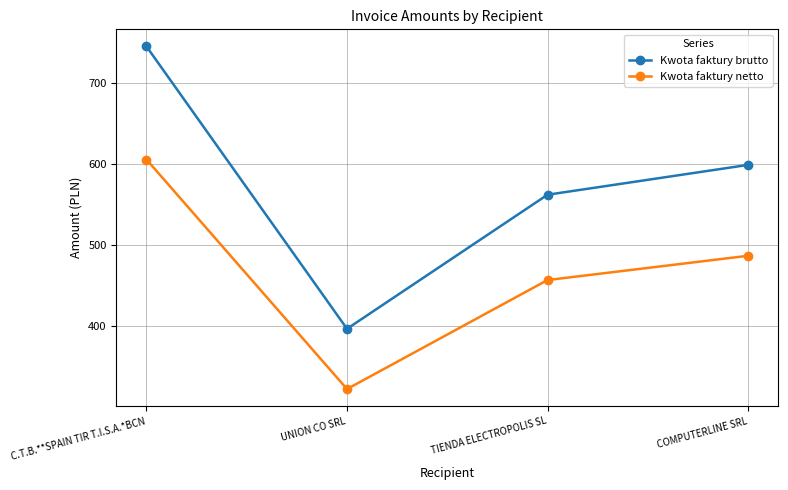

True or false: Kwota faktury brutto and Kwota faktury netto cross at least once.

False